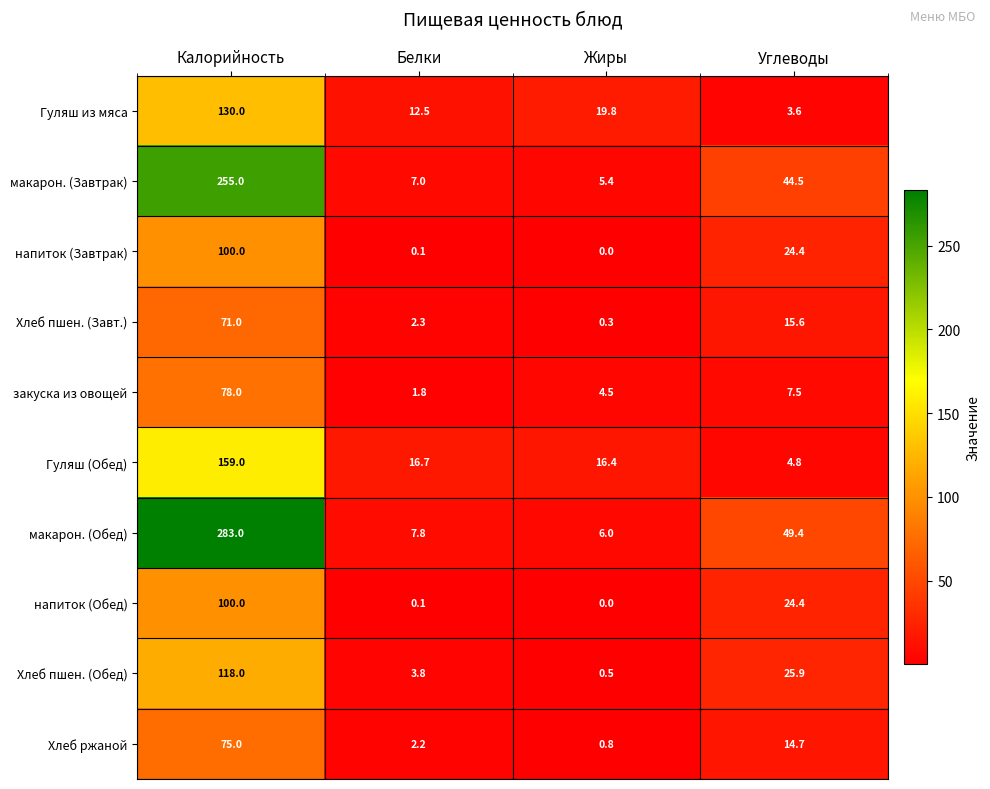

What is the spread (max minus min) of values at Углеводы?

45.8